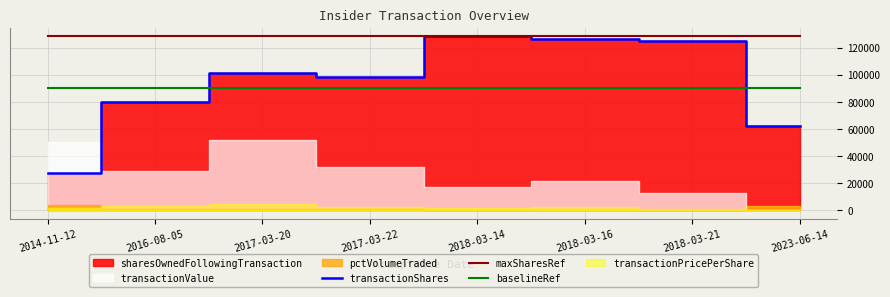

At which label is transactionShares closest to 78003?

2016-08-05